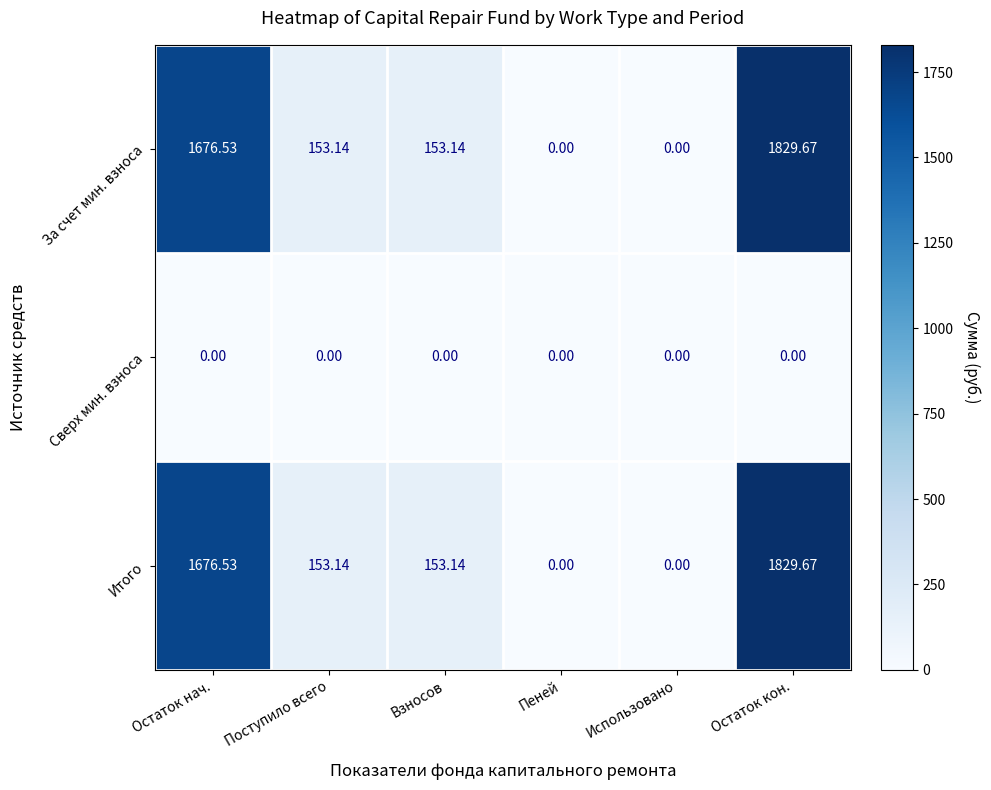

Is the value of Сверх мин. взноса at Остаток нач. greater than the value of За счет мин. взноса at Остаток кон.?

No